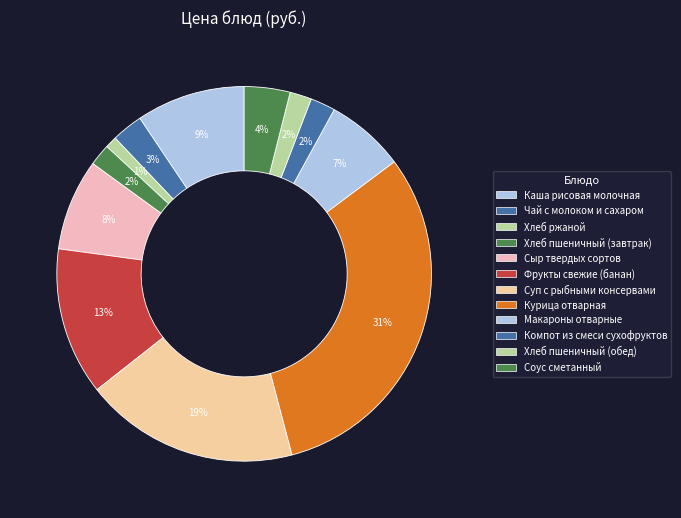

To the nearest percent, what is the average slice percentage?

8%